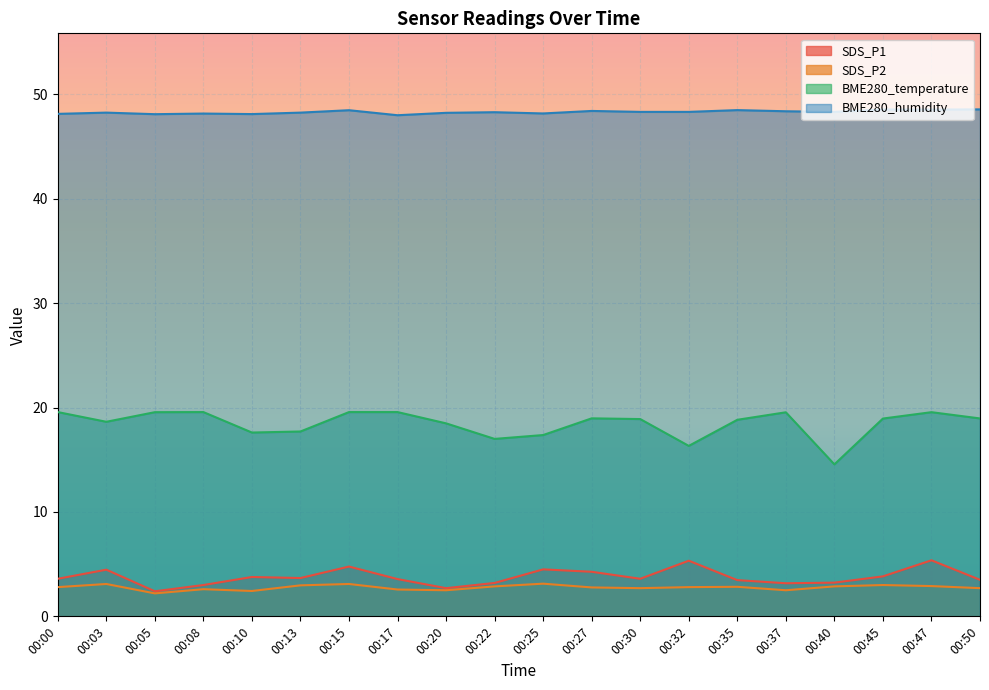

Which series has the largest total across all categories?

BME280_humidity